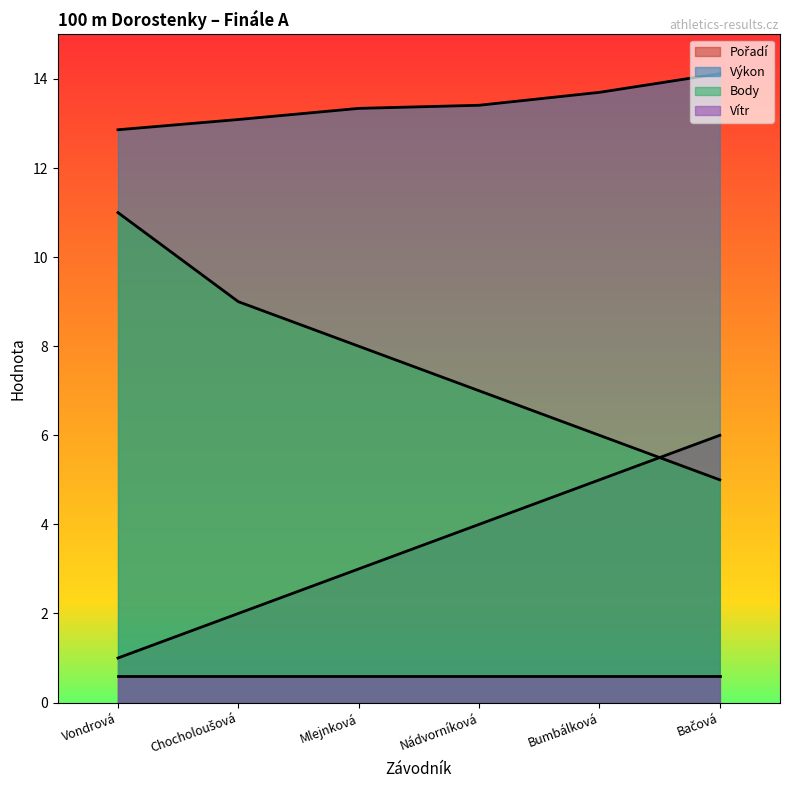

What is the difference between the maximum and minimum values in the Výkon series?

1.3